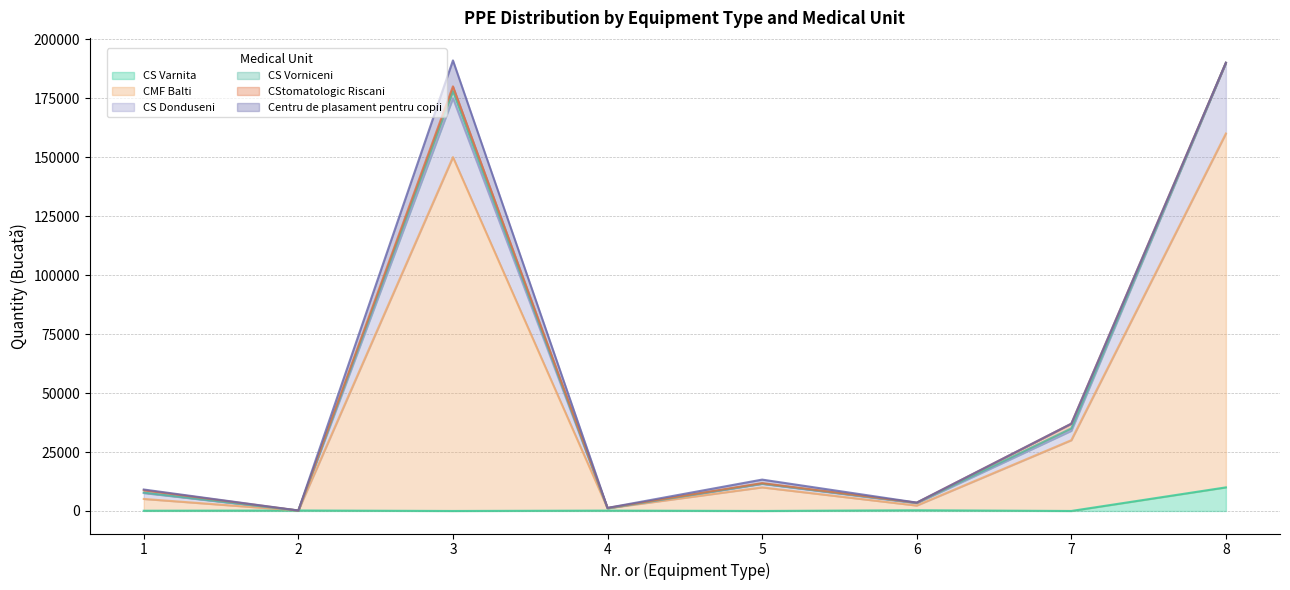

Which has a higher value, 4 or 3?

4